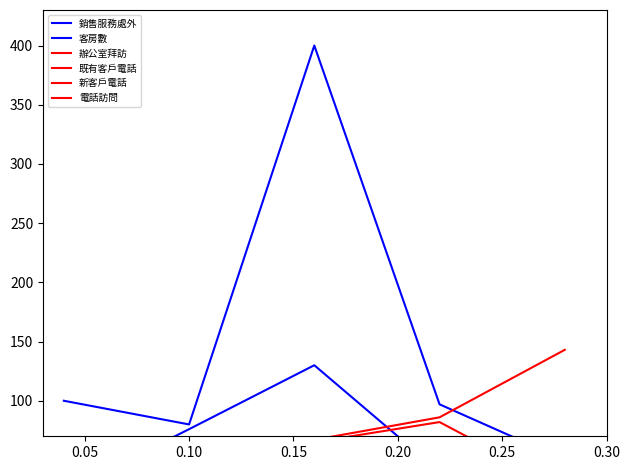

Reading left to right, extract all data points from this chart.

銷售服務處外: 23	76	130	40	55
客房數: 100	80	400	97	50
辦公室拜訪: 4	10	11	18	22
既有客戶電話: 22	54	67	86	143
新客戶電話: 2	45	65	82	26
電話訪問: 45	50	33	0	49